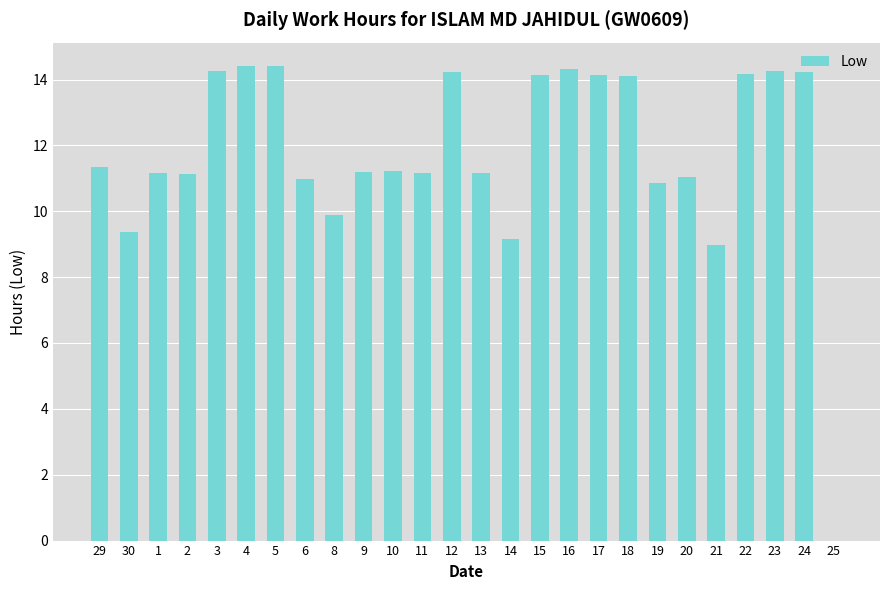

Which has a higher value, 19 or 21?

19